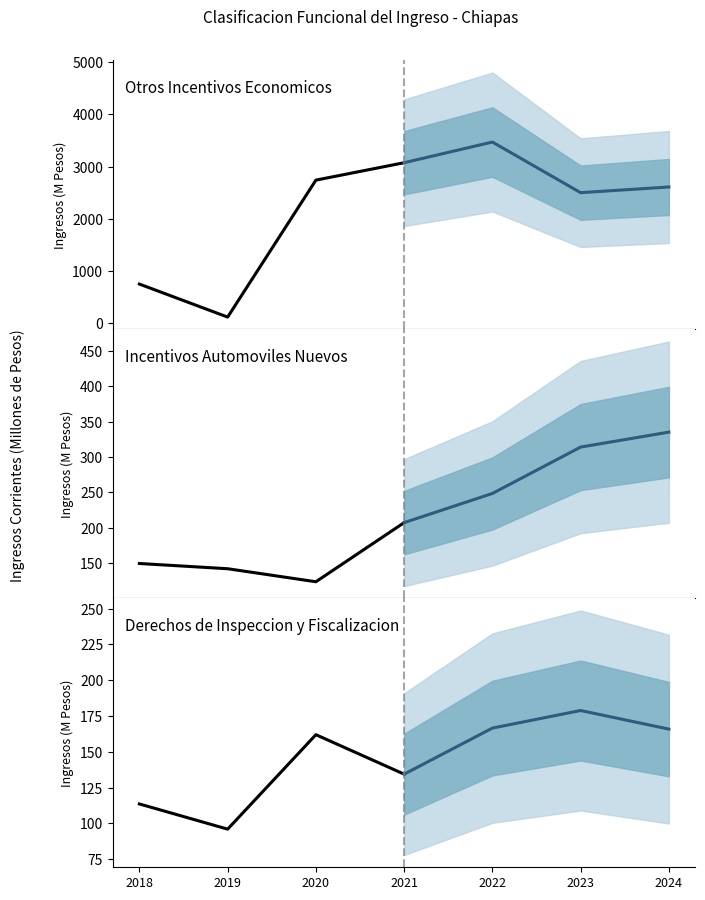

True or false: Incentivos Automoviles (proj) has more than 0 interior local peaks.

False